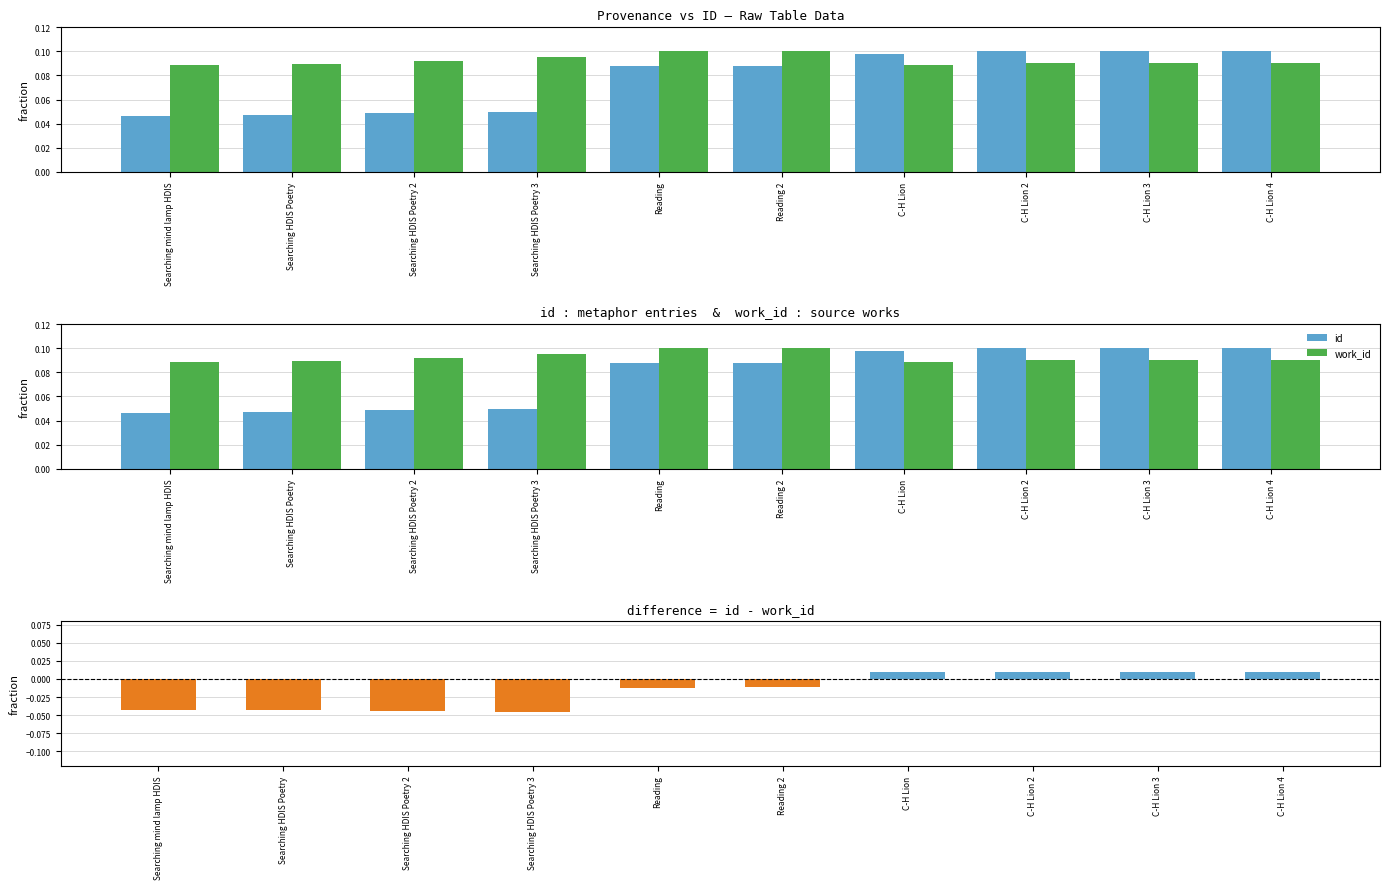

Reading right to left, extract all data points from this chart.

id: 0.1	0.1	0.1	0.1	0.1	0.1	0.0	0.0	0.0	0.0
work_id: 0.1	0.1	0.1	0.1	0.1	0.1	0.1	0.1	0.1	0.1
id - work_id: 0.0	0.0	0.0	0.0	-0.0	-0.0	-0.0	-0.0	-0.0	-0.0